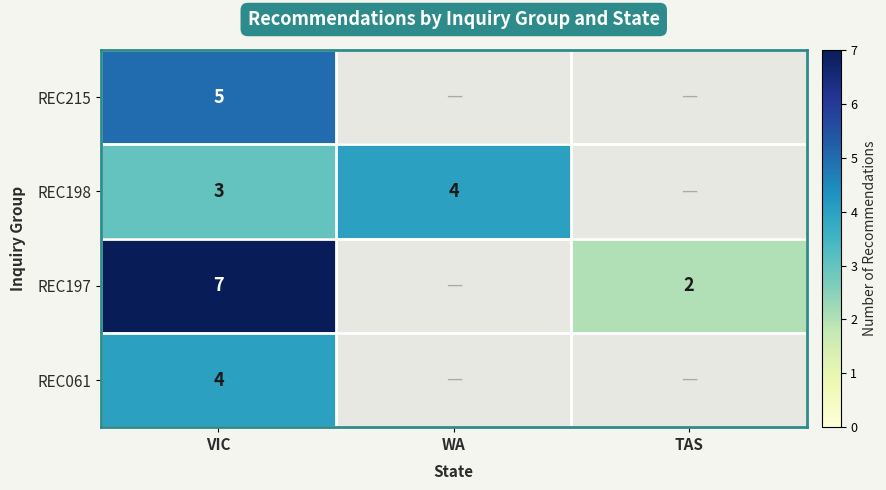

What is the total value across all series at TAS?

2